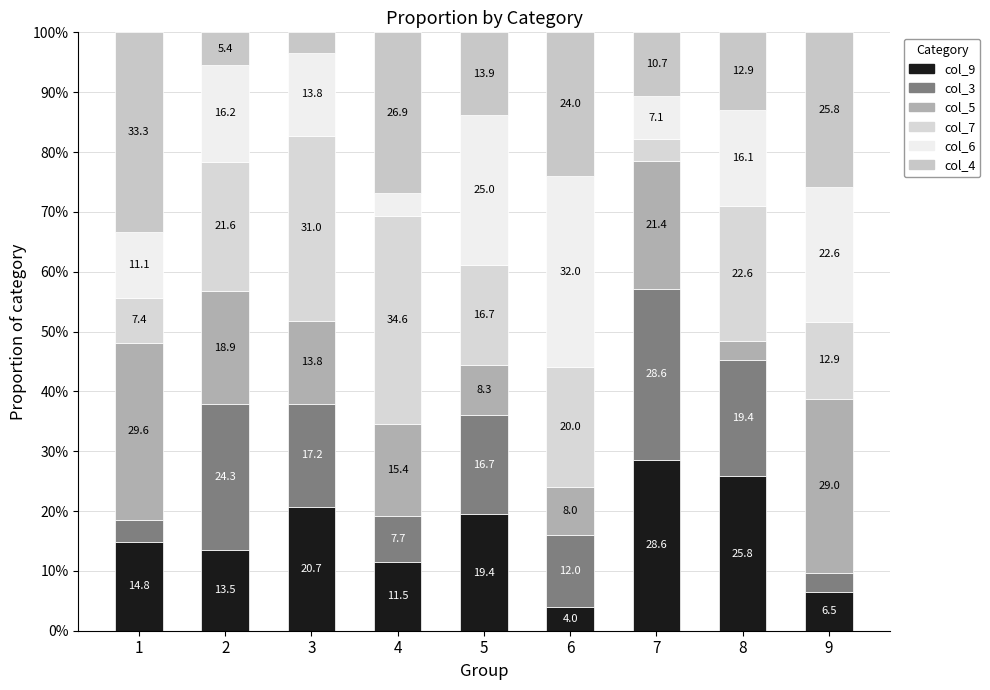

Are the bars grouped side by side (vs. stacked)?

No